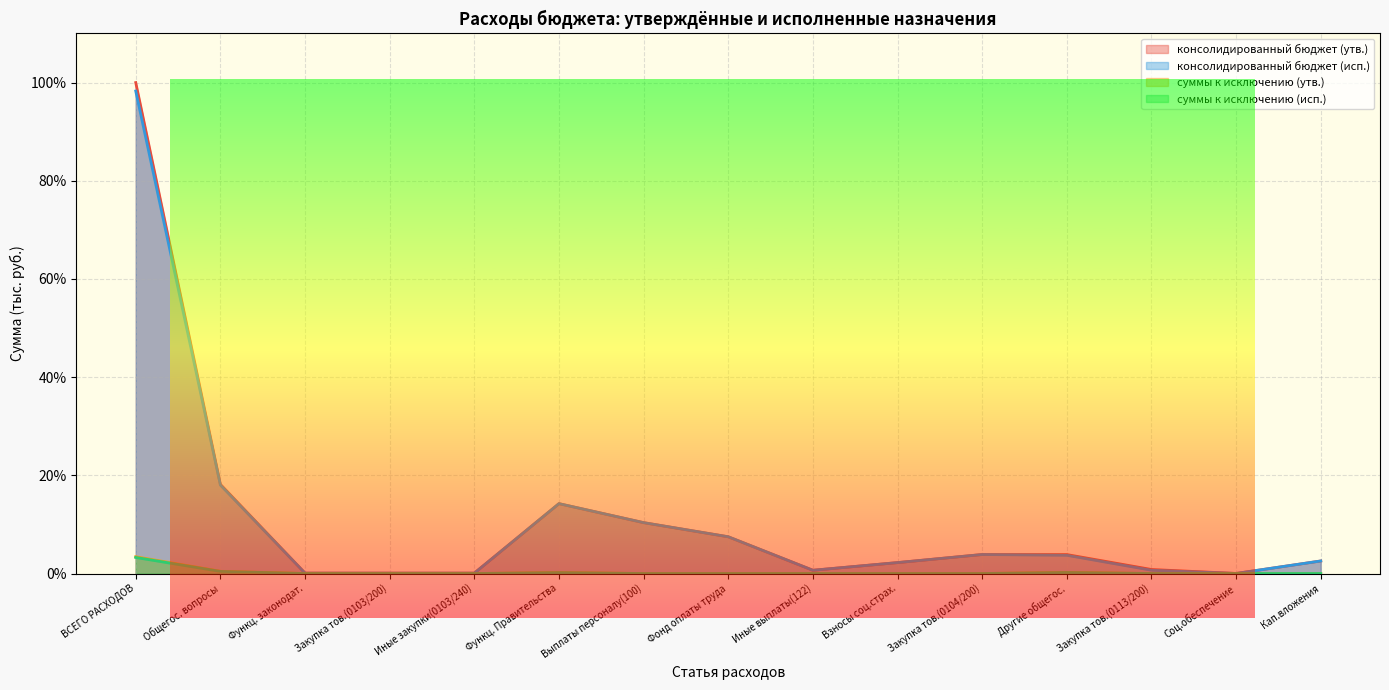

How many data points does each series have?

15